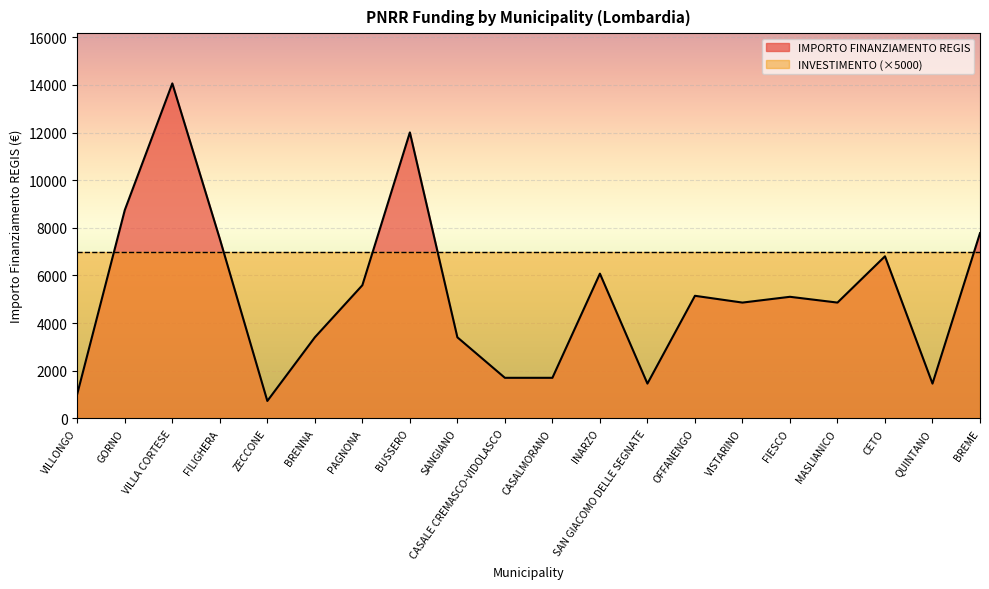

Read the value at INARZO, to the nearest 10.

6080